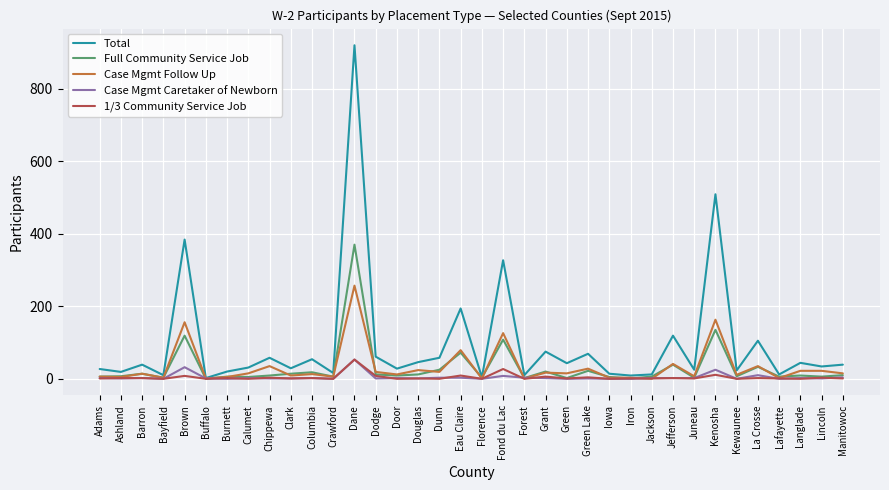

At how many categories does at least one series exceed 390?

2